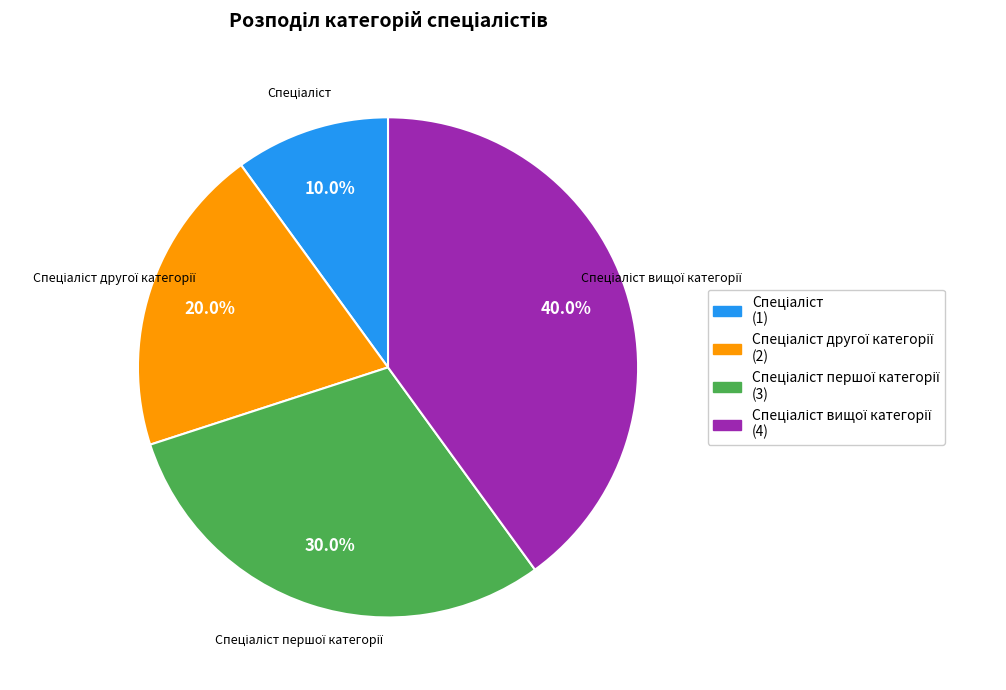

Is there any slice that represents more than half of the pie?

No